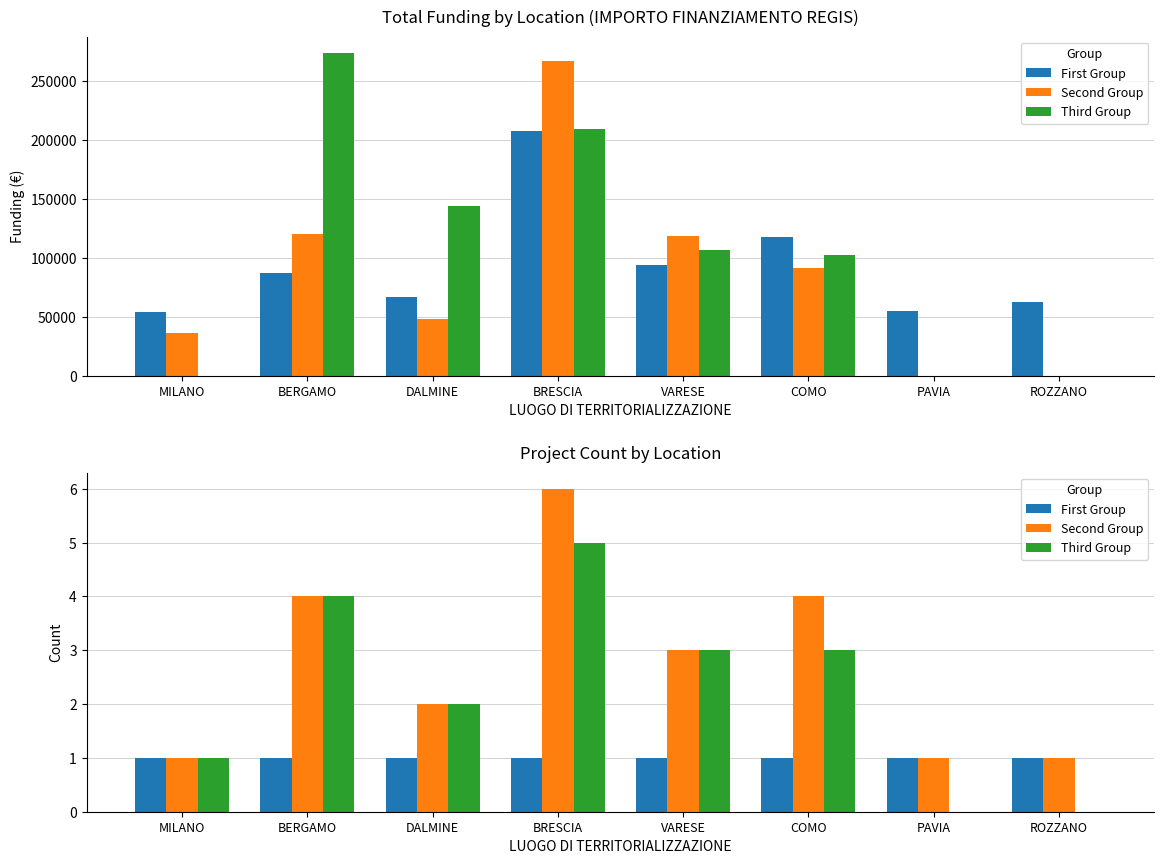

What are all the series names shown in the legend?

First Group, Second Group, Third Group